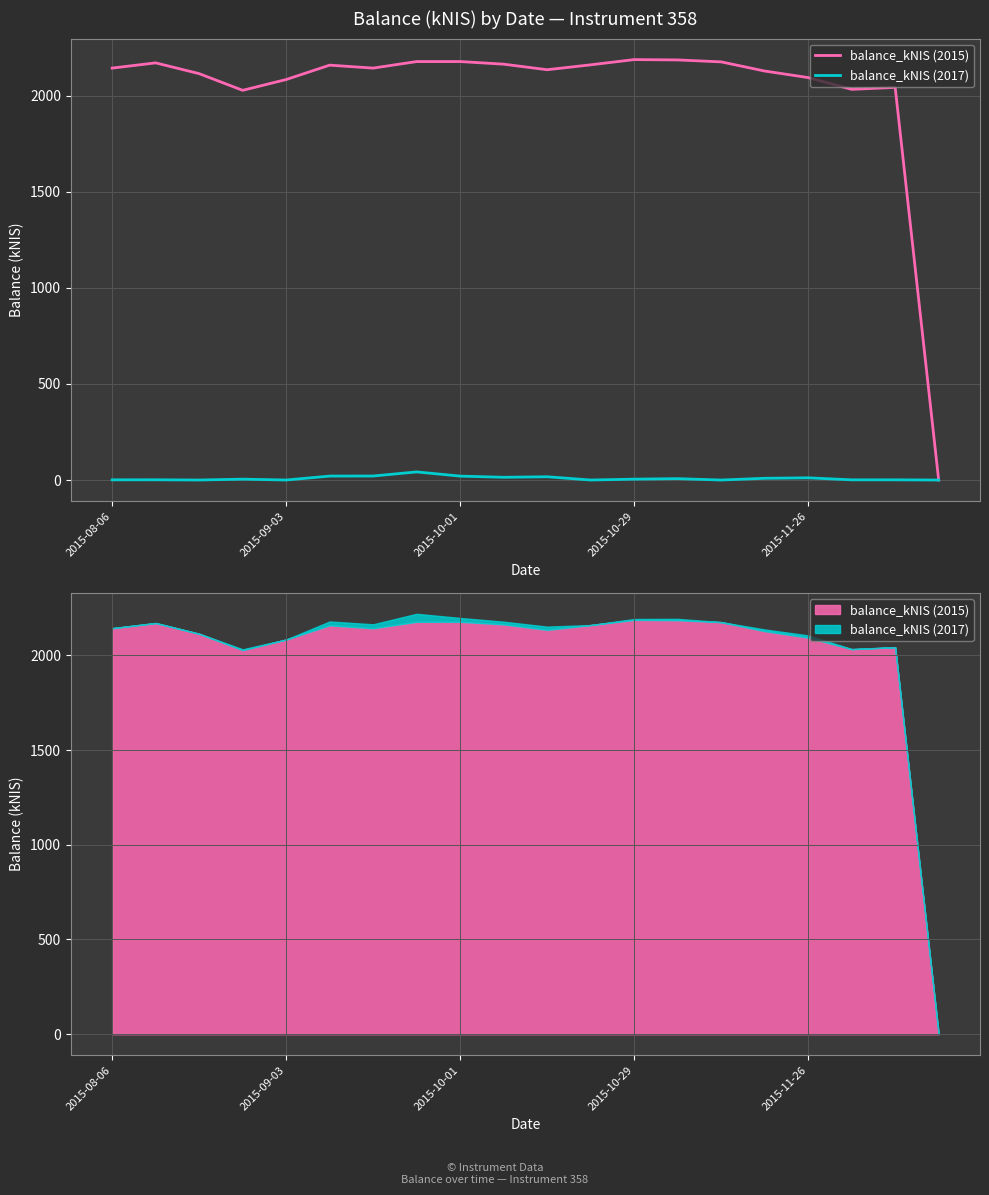

What is the value of the balance_kNIS (2017) point at the 2nd from the left?

1.2